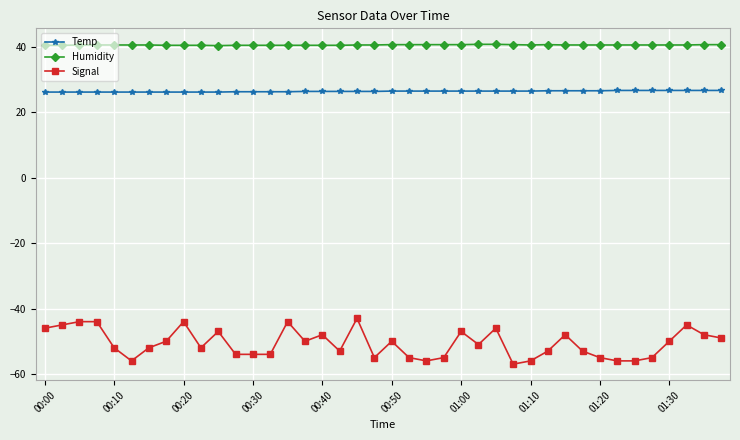

Which series has the largest total across all categories?

Humidity